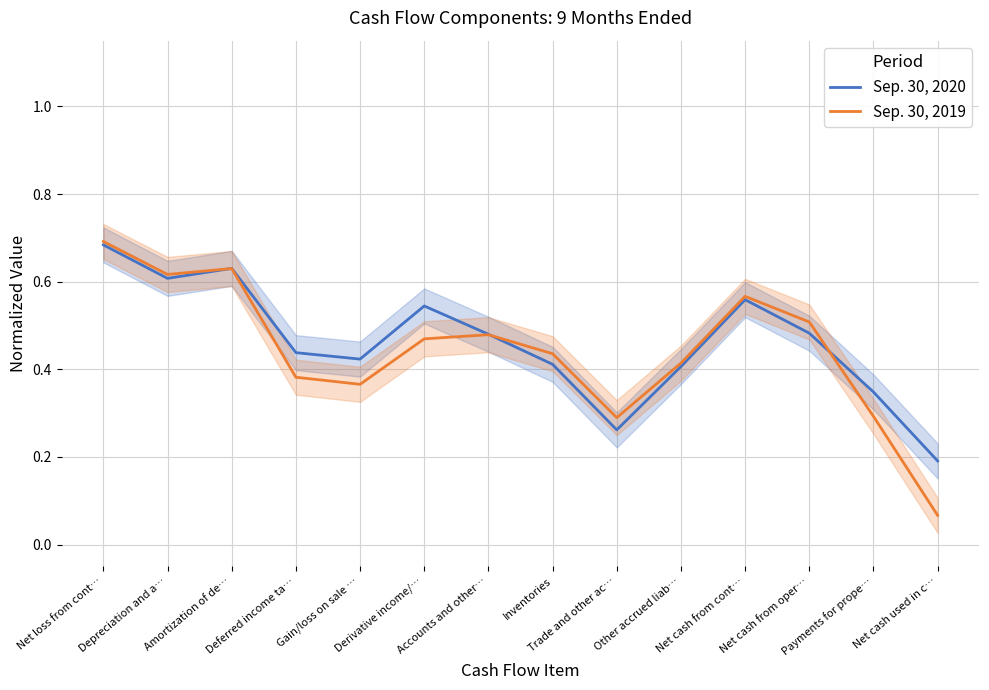

What is the total value across all series at Accounts and other…?

1.0